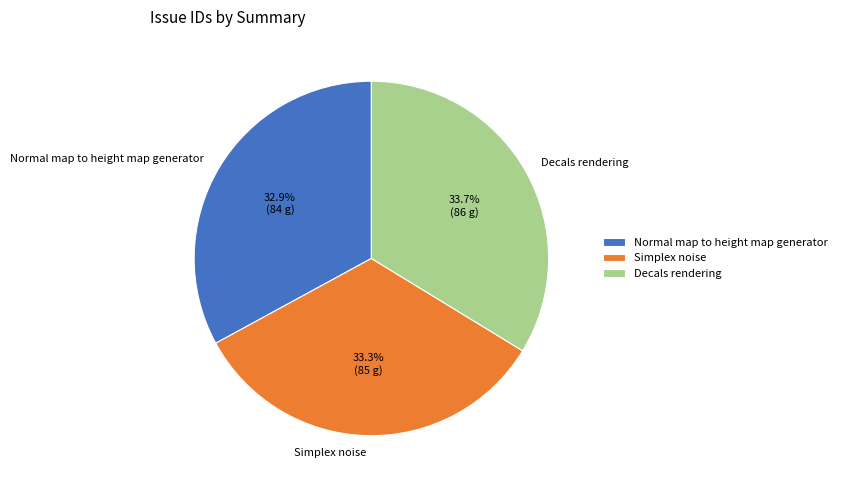

To the nearest percent, what percentage of the pie is Simplex noise?

33%